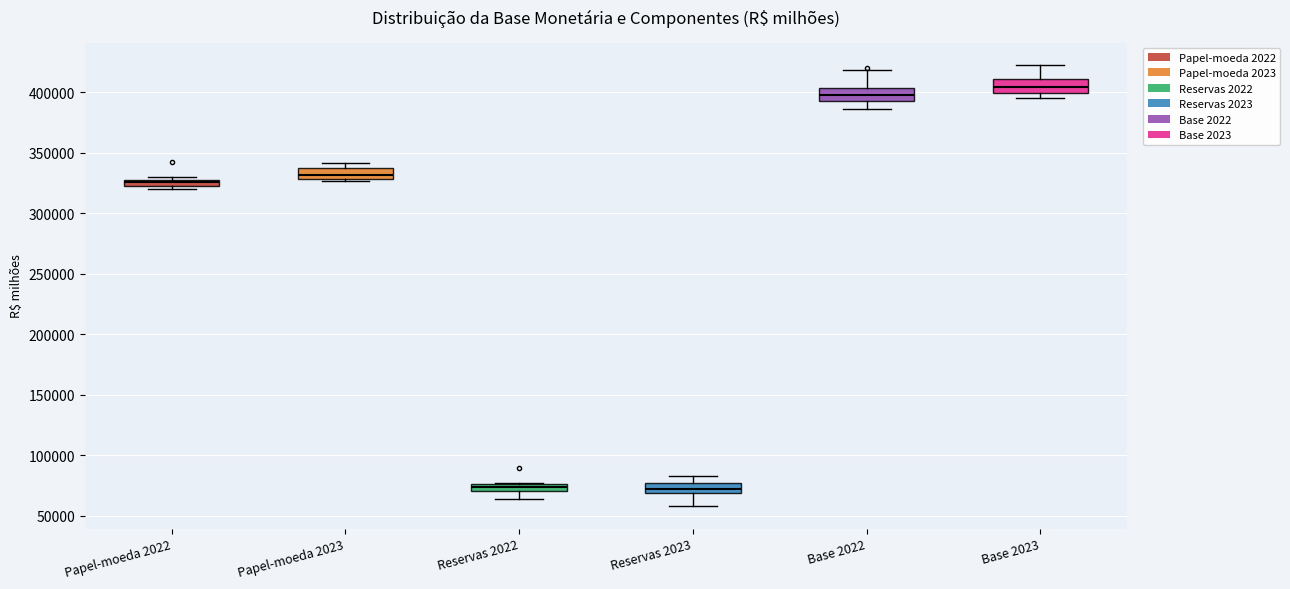

Where is the lower edge of the box for Papel-moeda 2022 on the y-axis? The values are not printed on the chart, so give them approximately, as read against the axis.

320000